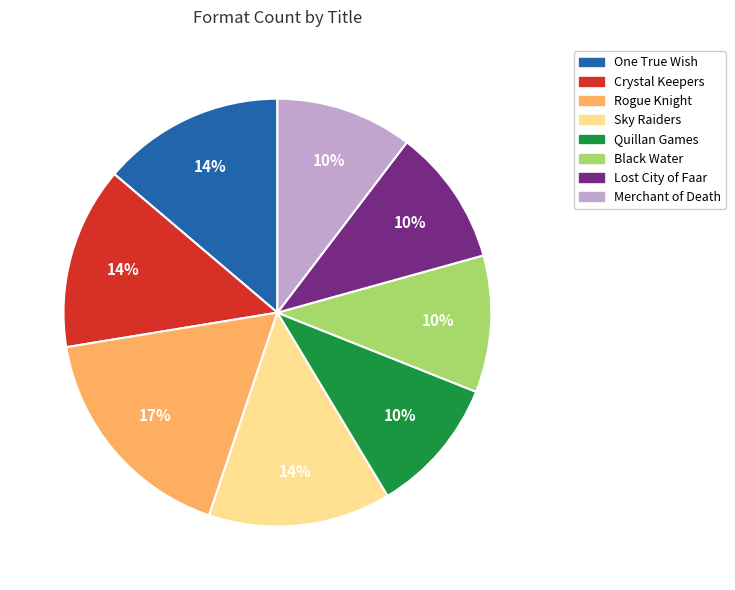

True or false: Merchant of Death accounts for 19% of the total.

False